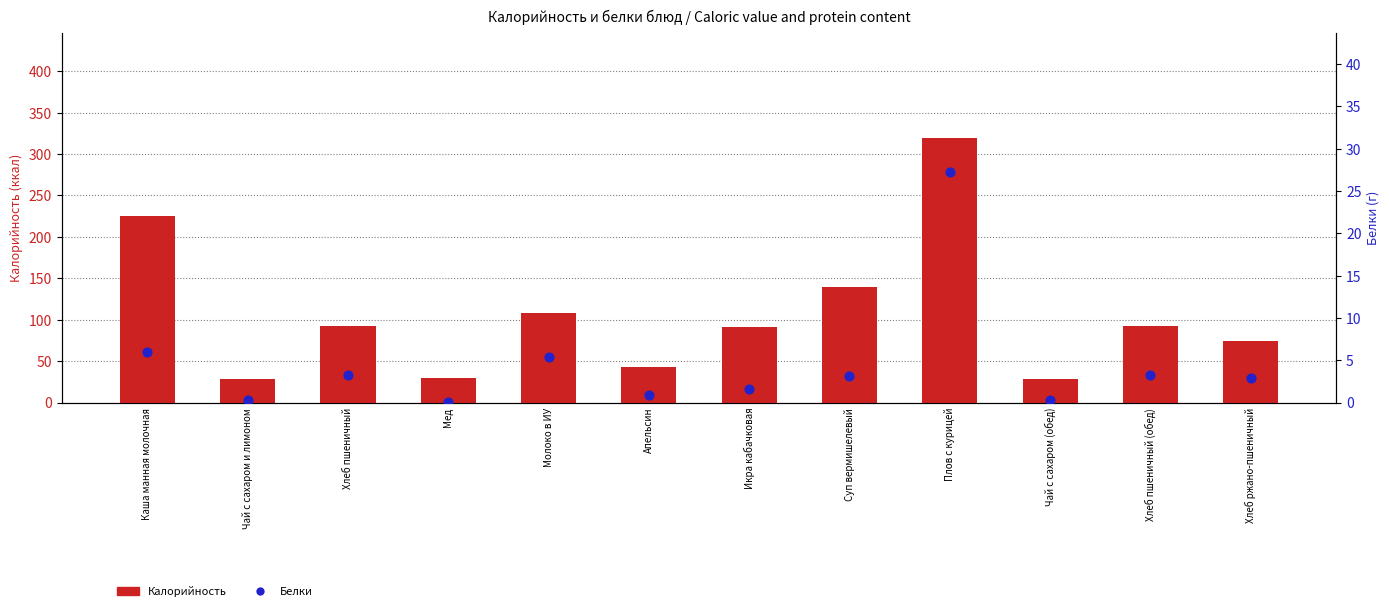

Which series contains the lowest Y value?

Белки